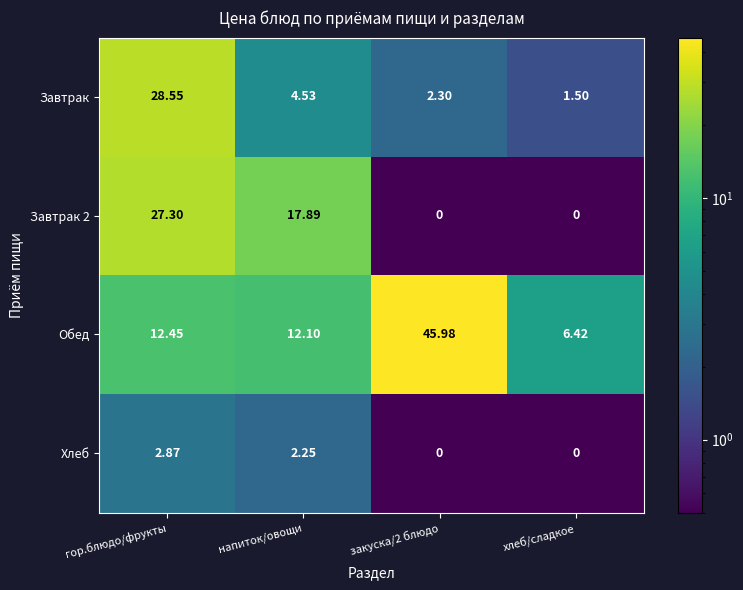

Where is Завтрак nearest to the value 15?

напиток/овощи